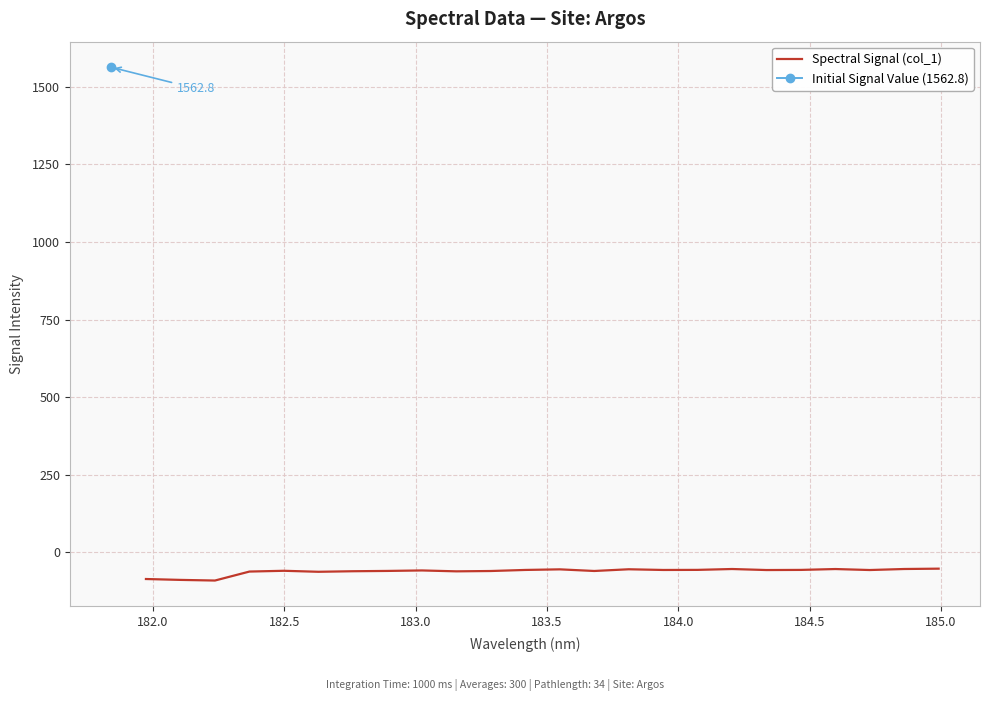

How many interior local peaks (higher than both neighbors) does the data have?

6